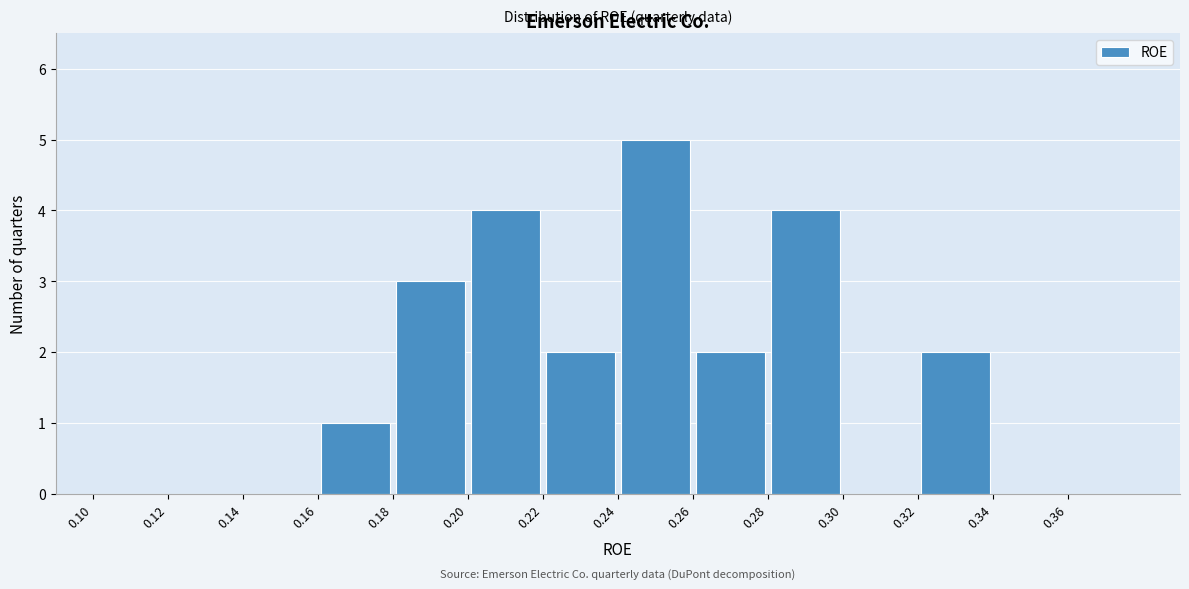

Over which range of the x-axis is the bar tallest?

0.24 to 0.26